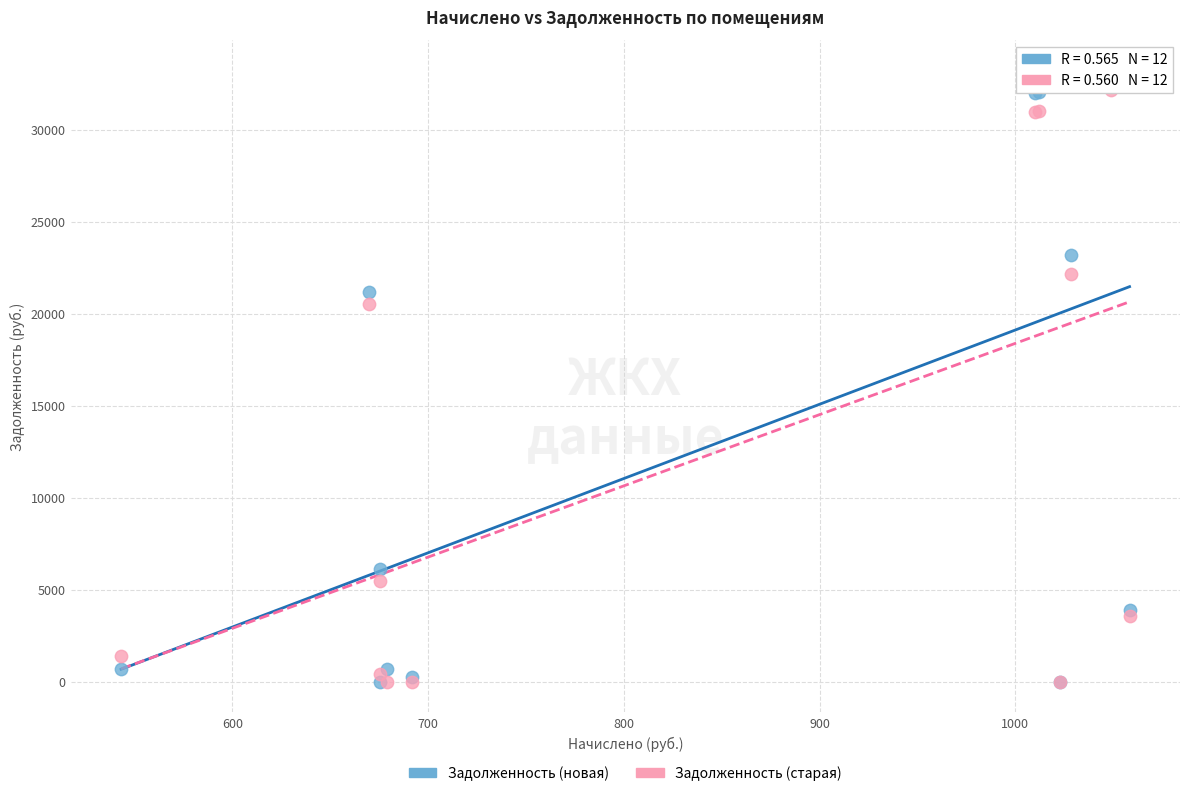

Which series reaches the maximum Y coordinate?

Задолженность (новая)